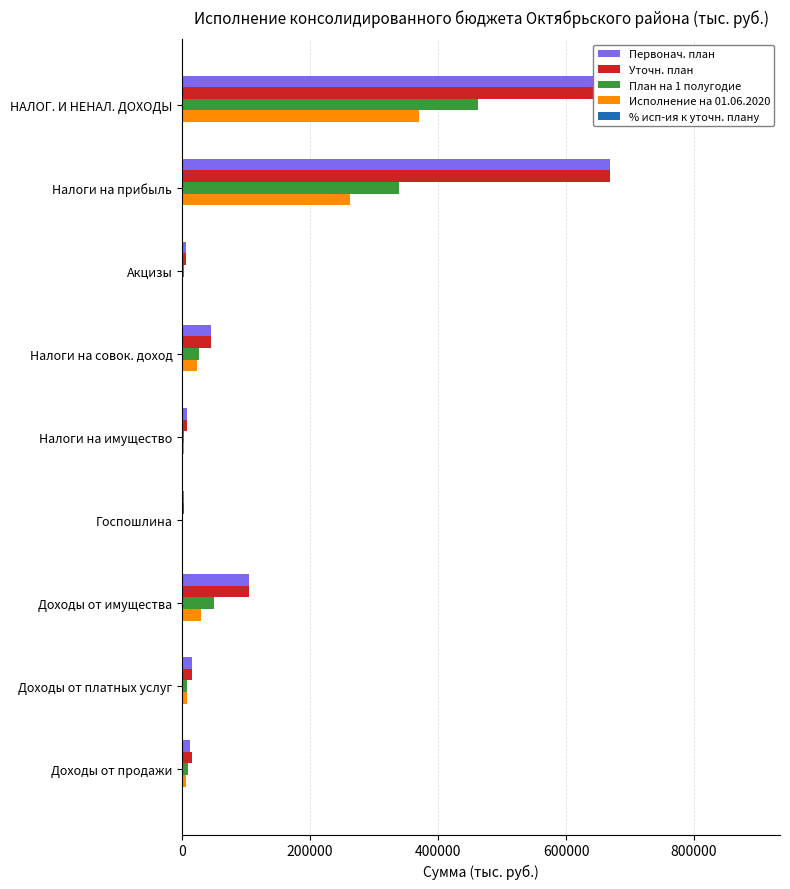

How many series are shown in this chart?

5